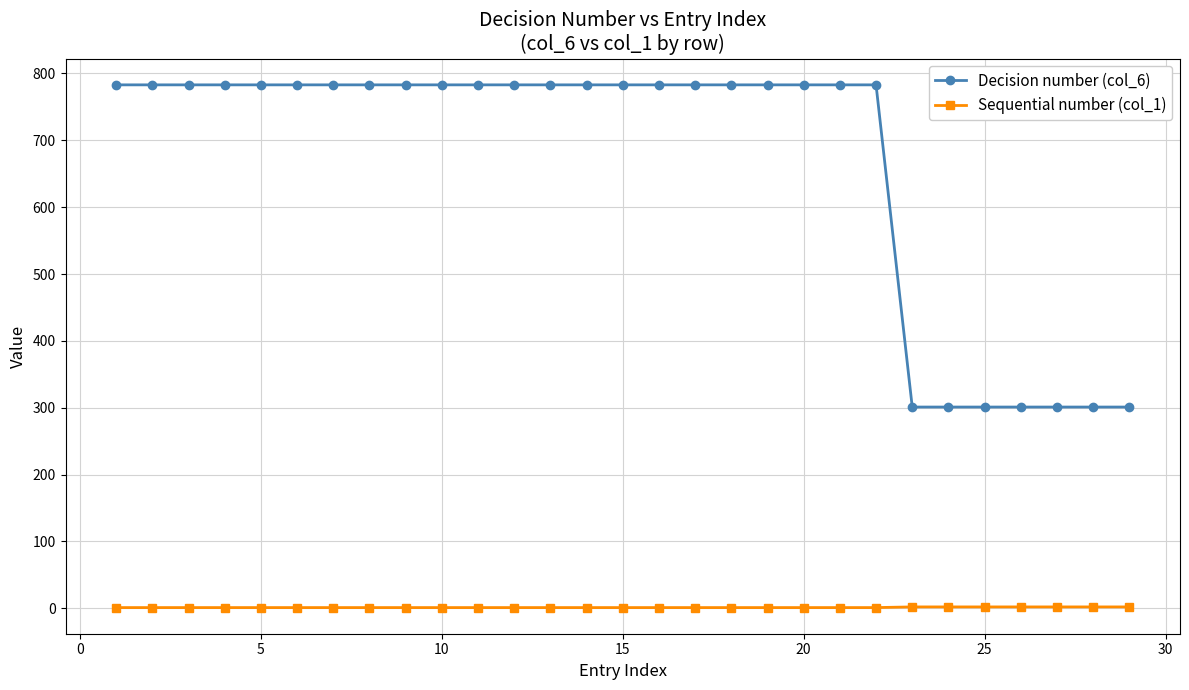

Which series has the widest spread of values?

Decision number (col_6)